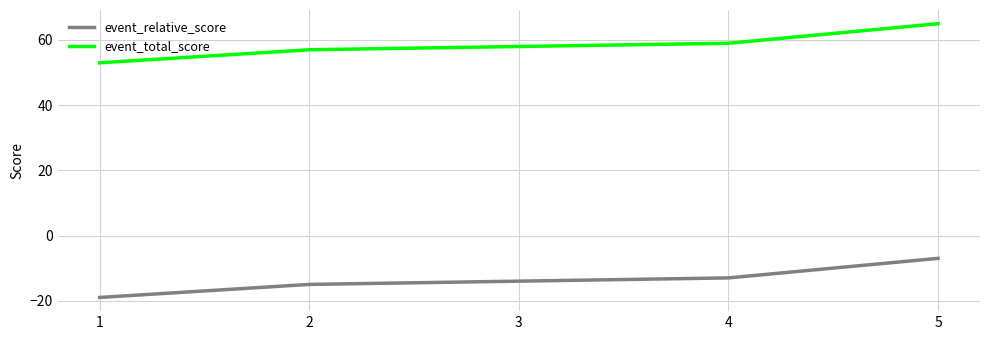

What is the spread (max minus min) of values at 2?

72